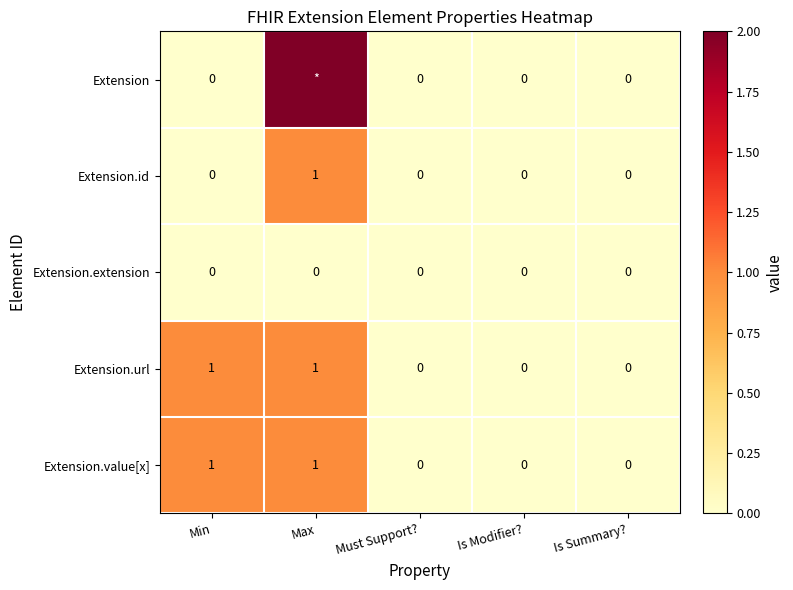

At which label does Extension.id reach its peak?

Max